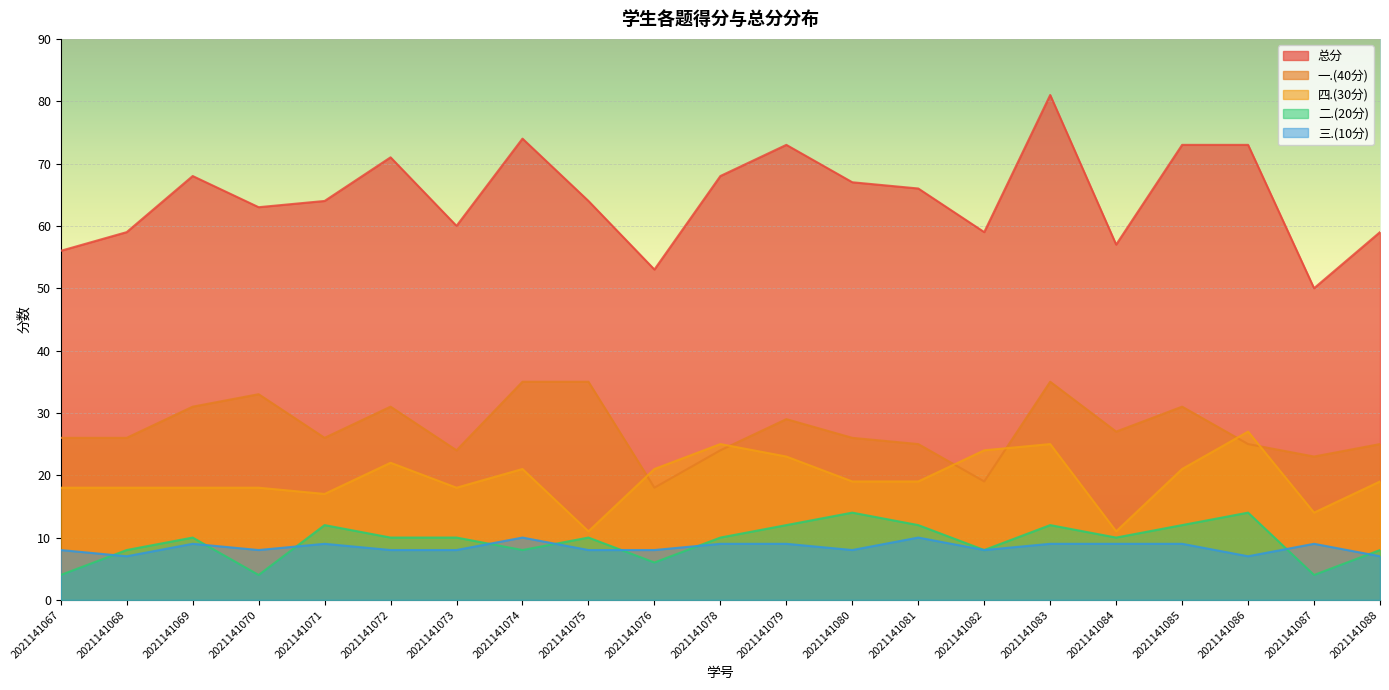

Between 2021141071 and 2021141085, which series saw the biggest shift?

总分